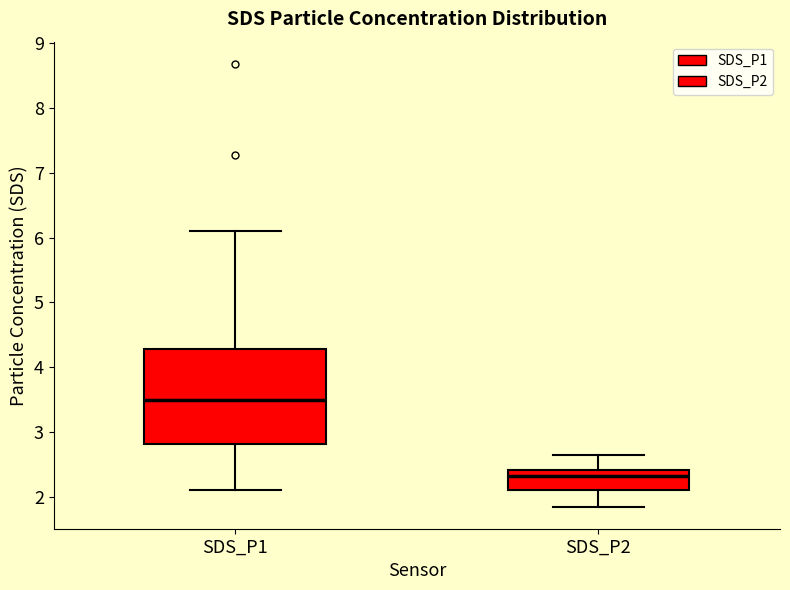

Which box has the highest median line?

SDS_P1